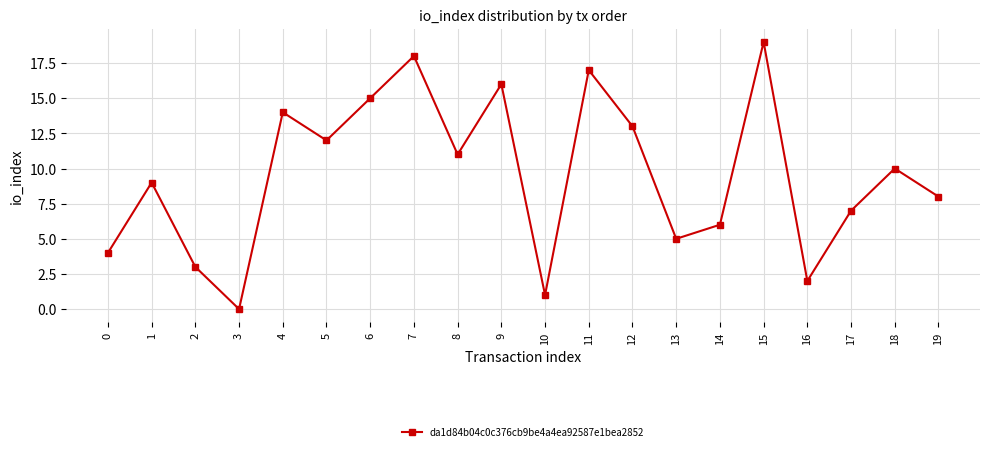

What is the change in value from 11 to 12?

-4